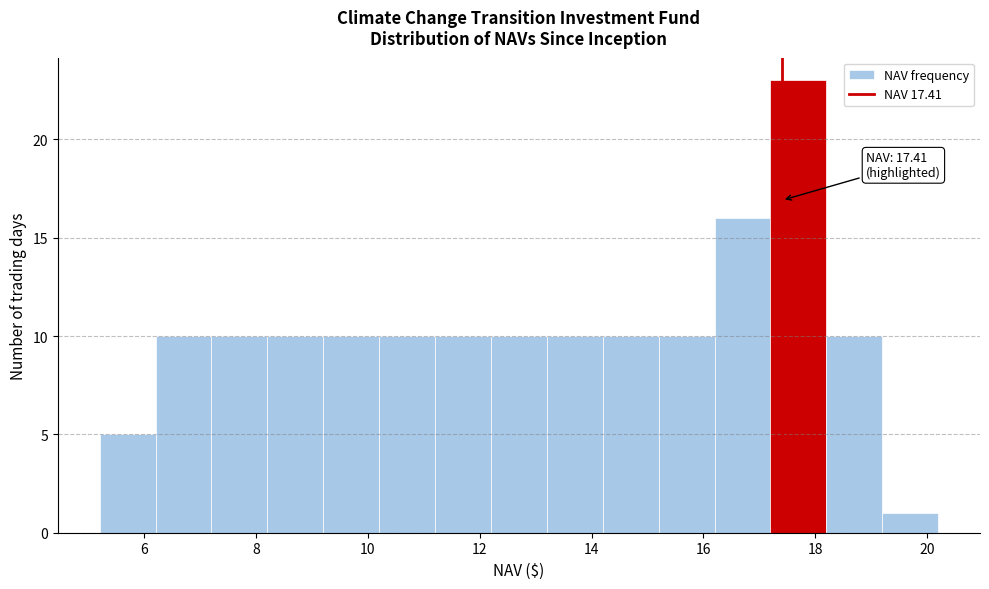

Which range on the x-axis has the tallest bar?

17.2 to 18.2